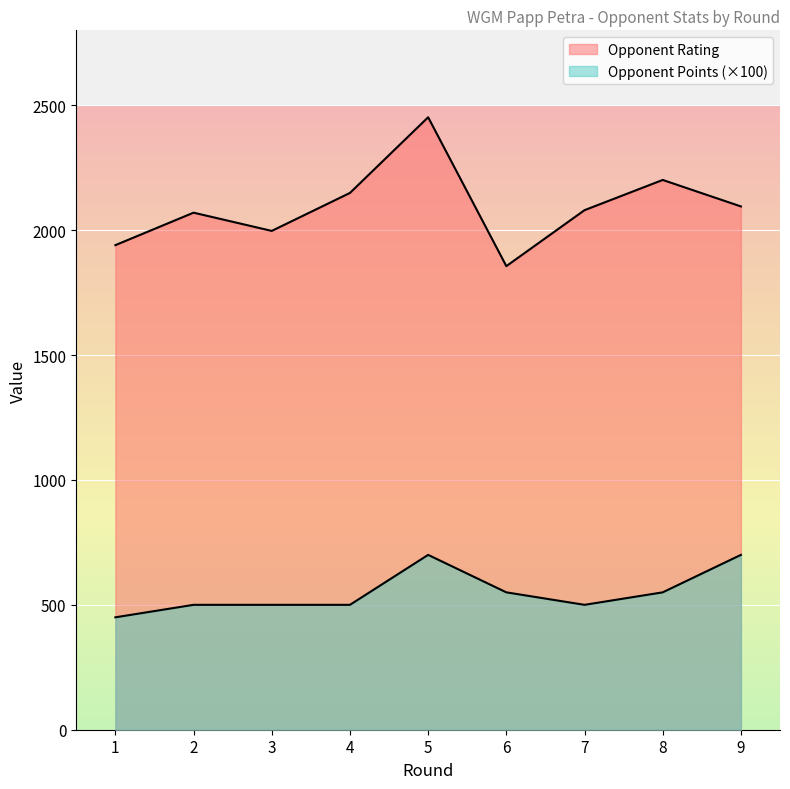

How many data points does each series have?

9